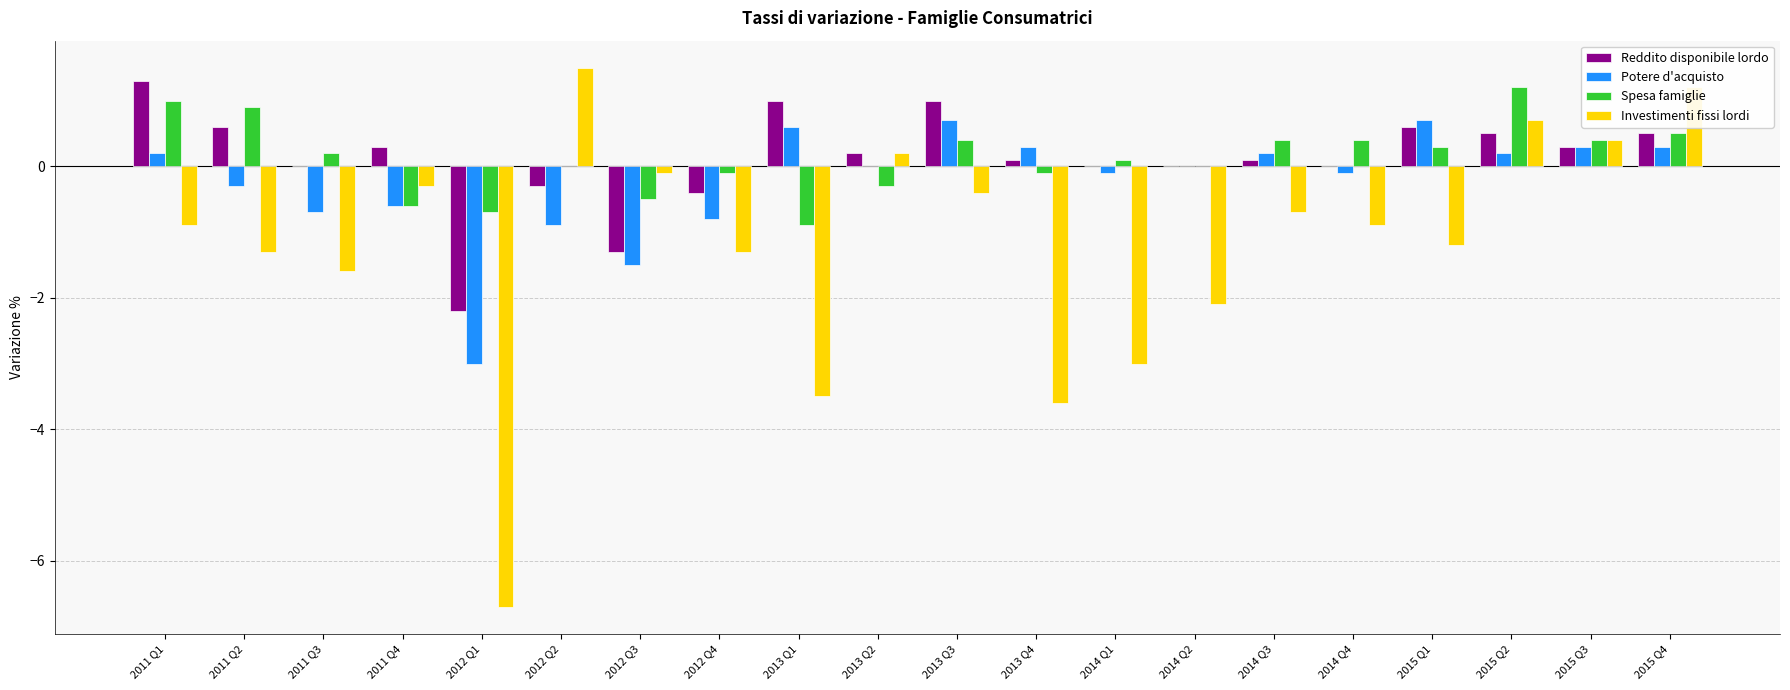

What is the greatest value displayed?

1.5